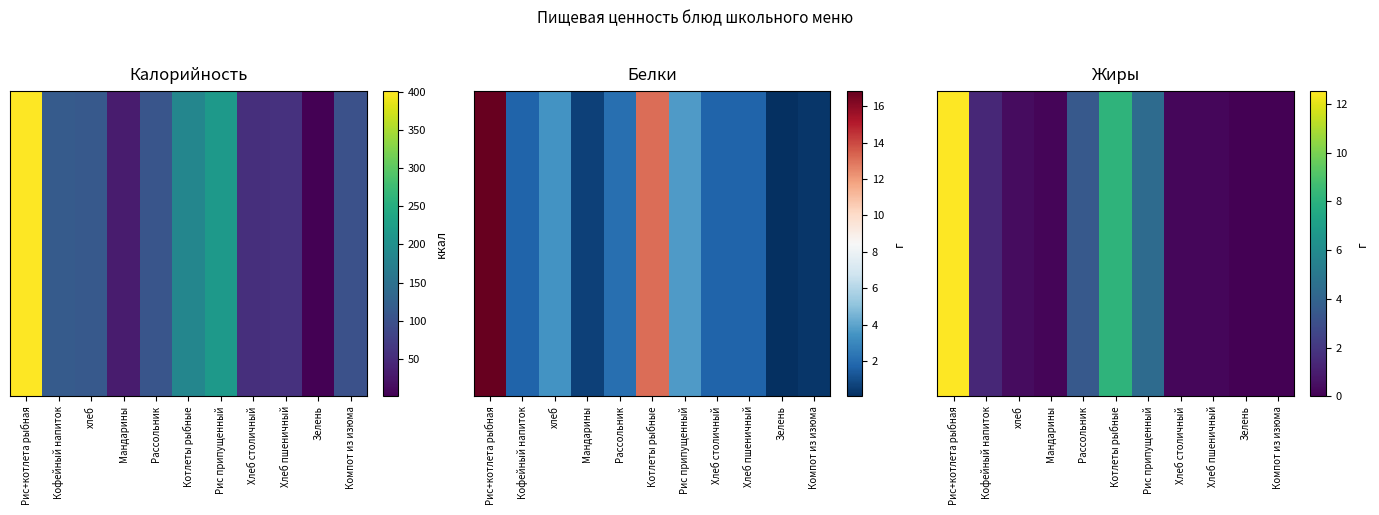

Reading left to right, extract all data points from this chart.

Рис+котлета рыбная=12.5	Кофейный напиток=1.4	хлеб=0.4	Мандарины=0.1	Рассольник=3.5	Котлеты рыбные=8.1	Рис припущенный=4.4	Хлеб столичный=0.2	Хлеб пшеничный=0.2	Зелень=0.0	Компот из изюма=0.0